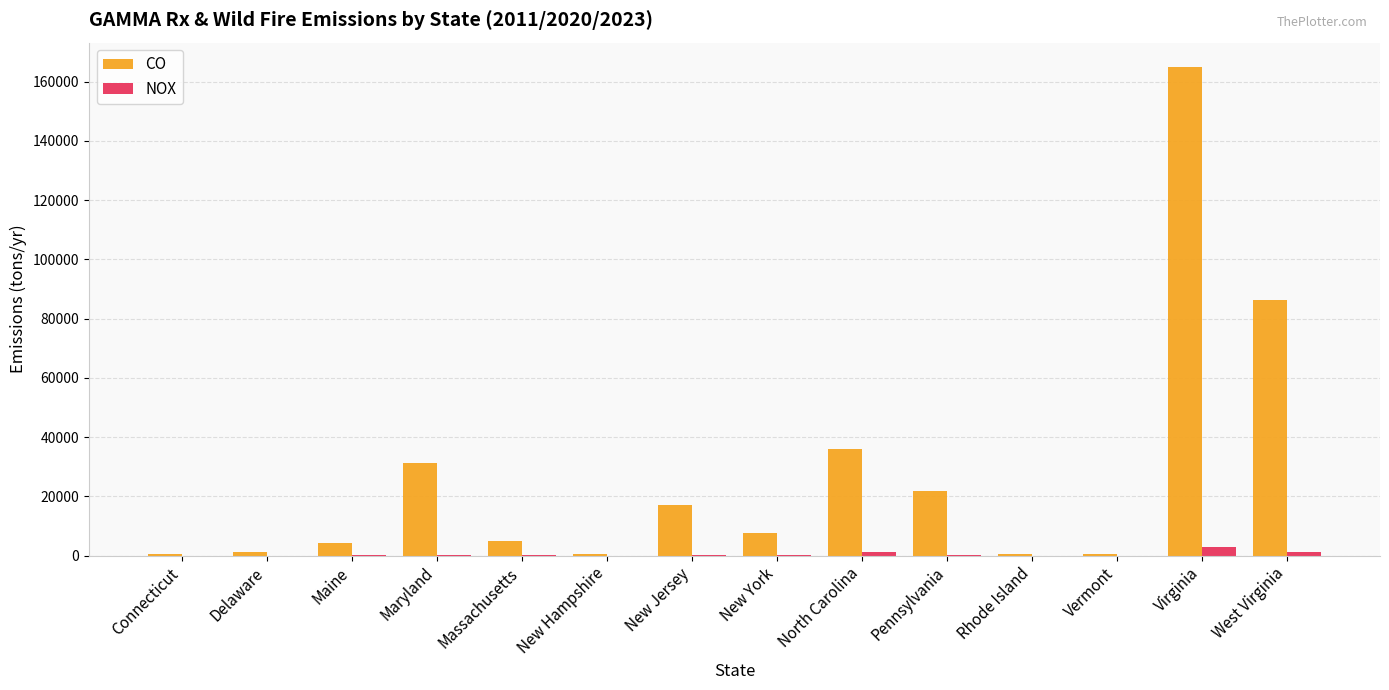

What is the spread (max minus min) of values at Maryland?

31107.1